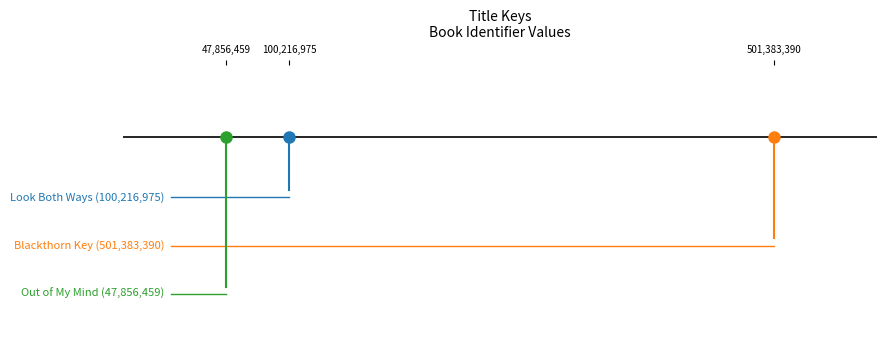

Is the value of Blackthorn Key at 100,216,975 greater than the value of Look Both Ways at 501,383,390?

Yes